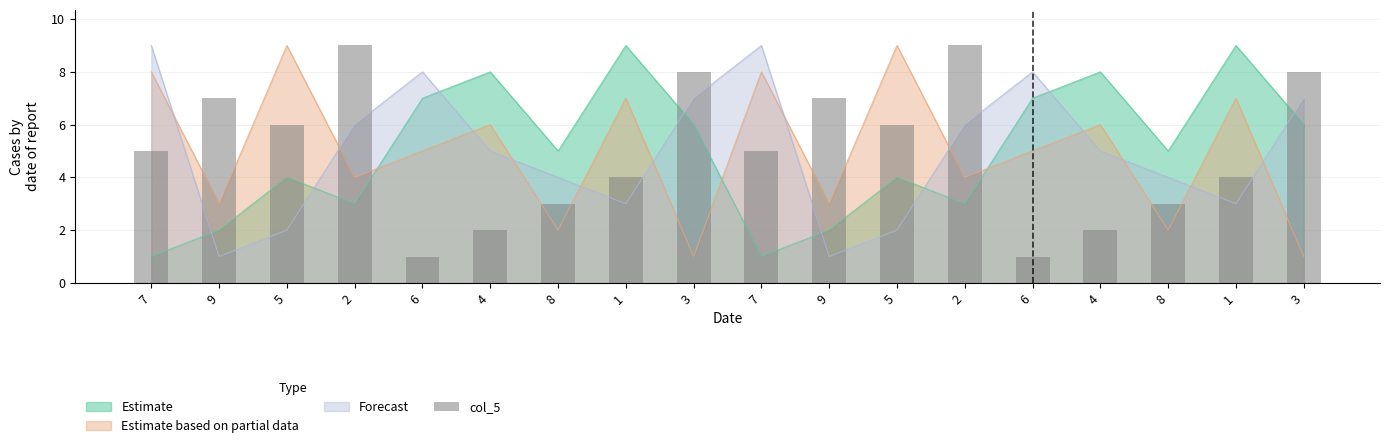

What is the smallest value displayed?

1